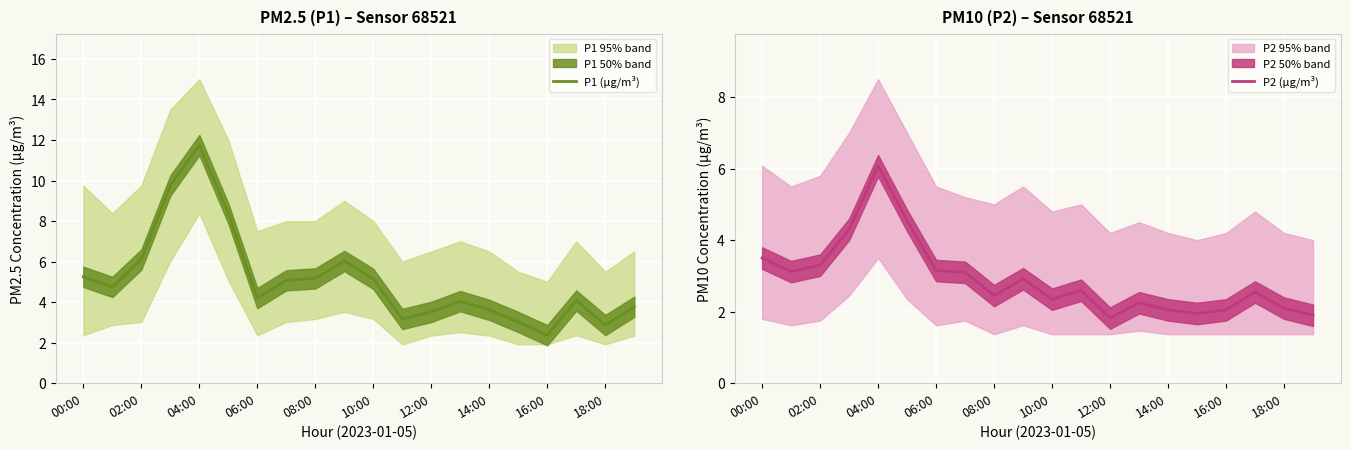

True or false: P1 (µg/m³) has a value of 10.8 at 02:00.

False